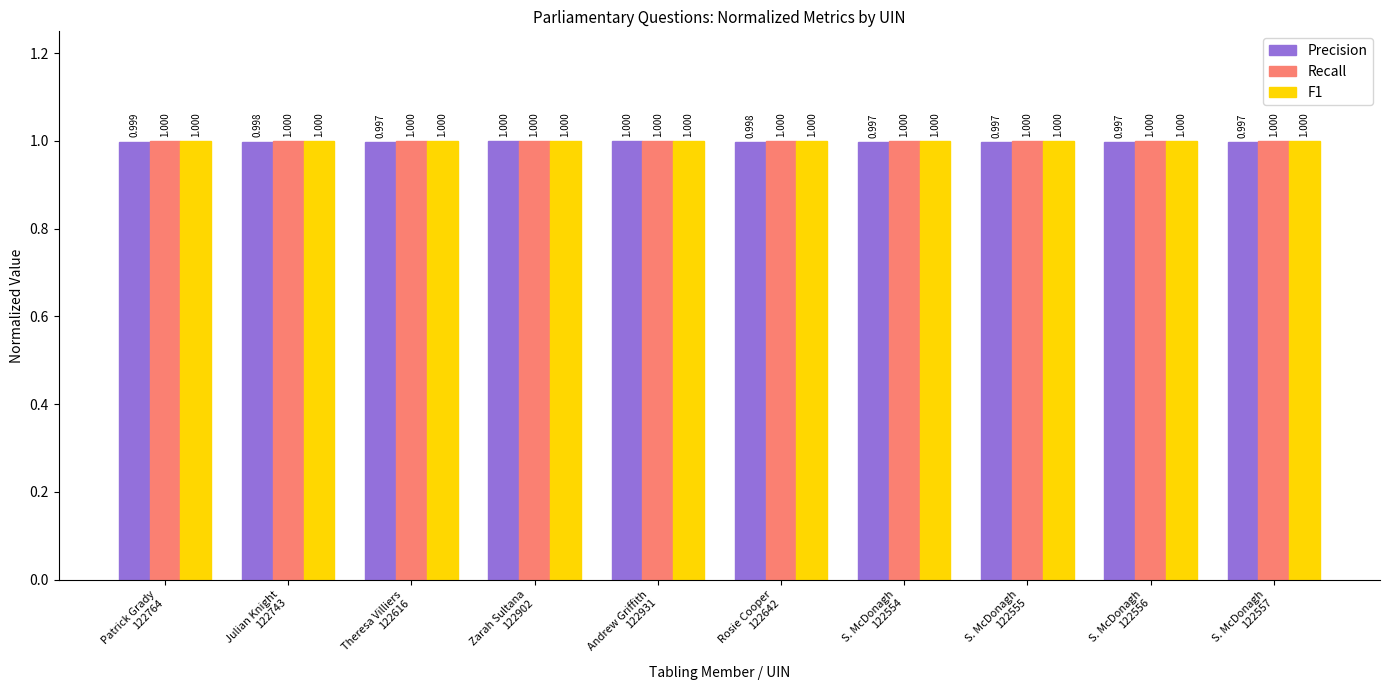

Reading left to right, extract all data points from this chart.

Precision: Patrick Grady
122764=1.0	Julian Knight
122743=1.0	Theresa Villiers
122616=1.0	Zarah Sultana
122902=1.0	Andrew Griffith
122931=1.0	Rosie Cooper
122642=1.0	S. McDonagh
122554=1.0	S. McDonagh
122555=1.0	S. McDonagh
122556=1.0	S. McDonagh
122557=1.0
Recall: Patrick Grady
122764=1.0	Julian Knight
122743=1.0	Theresa Villiers
122616=1.0	Zarah Sultana
122902=1.0	Andrew Griffith
122931=1.0	Rosie Cooper
122642=1.0	S. McDonagh
122554=1.0	S. McDonagh
122555=1.0	S. McDonagh
122556=1.0	S. McDonagh
122557=1.0
F1: Patrick Grady
122764=1.0	Julian Knight
122743=1.0	Theresa Villiers
122616=1.0	Zarah Sultana
122902=1.0	Andrew Griffith
122931=1.0	Rosie Cooper
122642=1.0	S. McDonagh
122554=1.0	S. McDonagh
122555=1.0	S. McDonagh
122556=1.0	S. McDonagh
122557=1.0